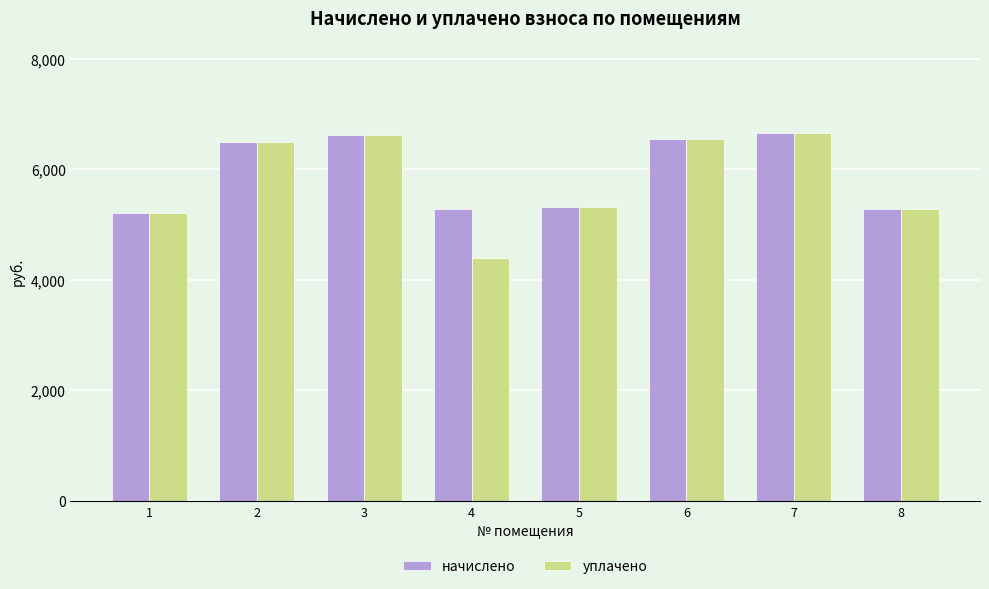

Read the начислено value at 8.

5282.6